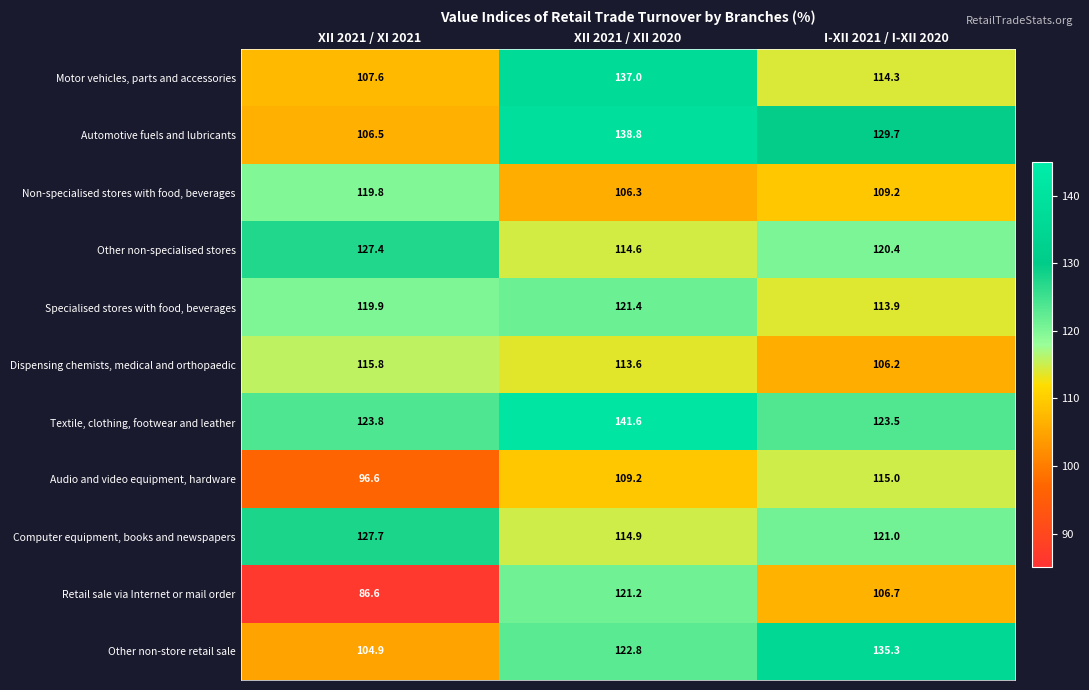

At which label does Automotive fuels and lubricants reach its peak?

XII 2021 / XII 2020